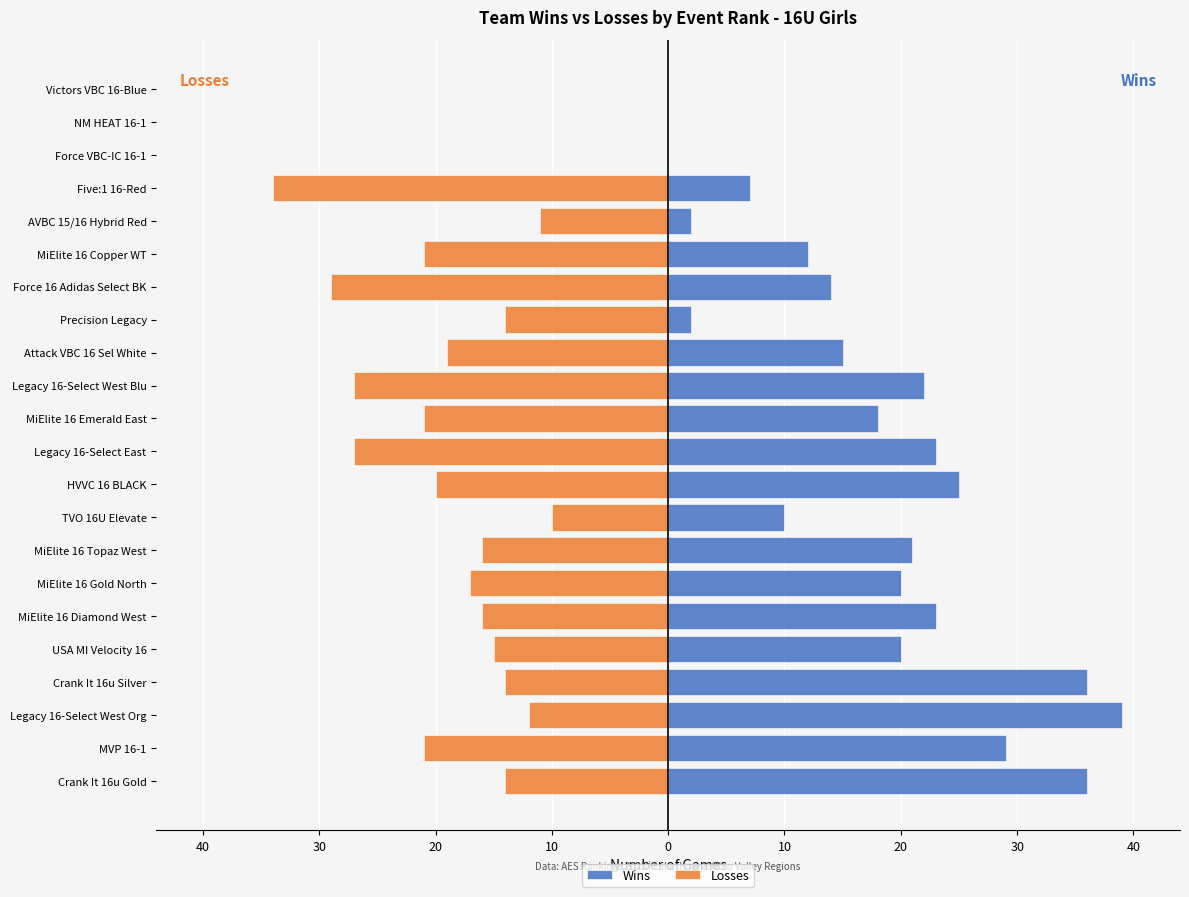

What is the difference between the Wins values at Attack VBC 16 Sel White and Legacy 16-Select West Org?

24